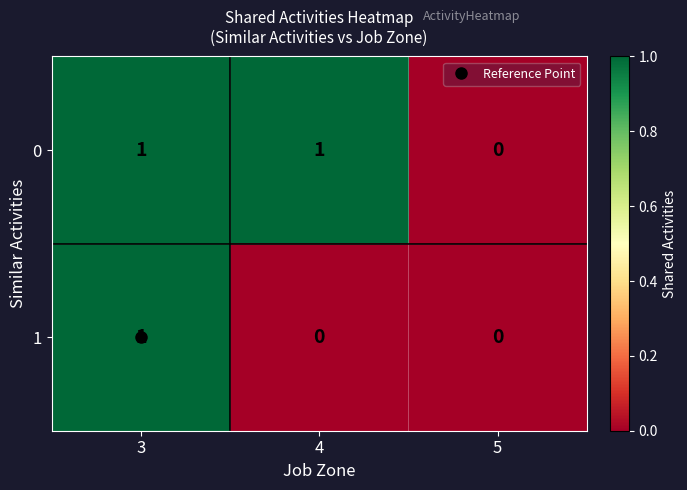

True or false: 1 has a value of 0 at 5.

True